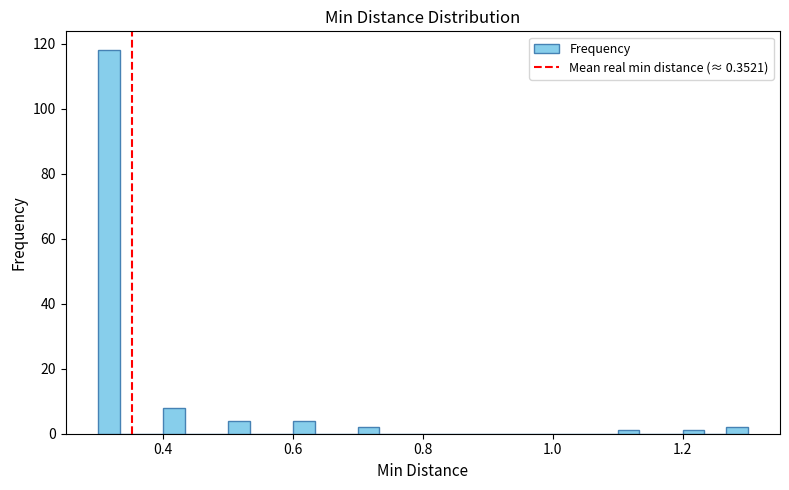

Read against the x-axis, roughly where is the centre of the tallest bar?

0.32